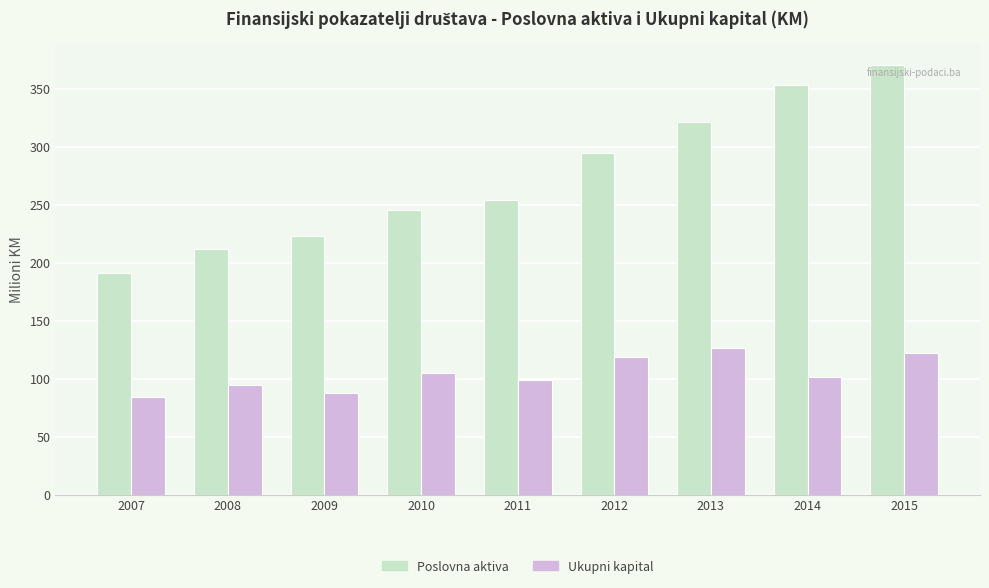

What is the spread (max minus min) of values at 2012?

176.1